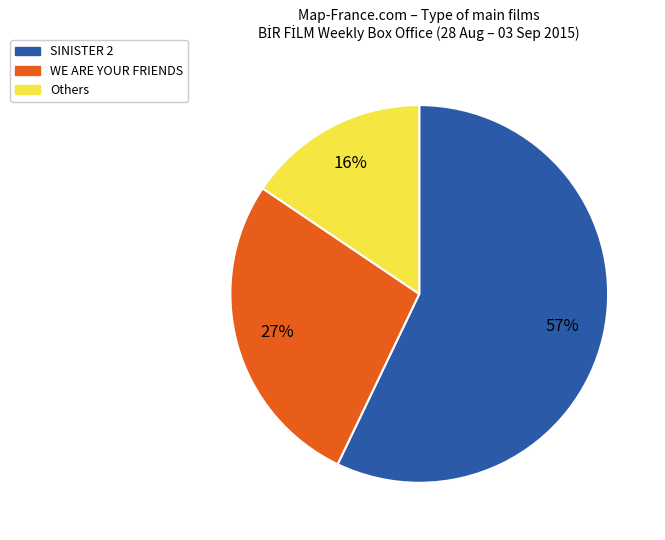

How many slices are in this pie chart?

3